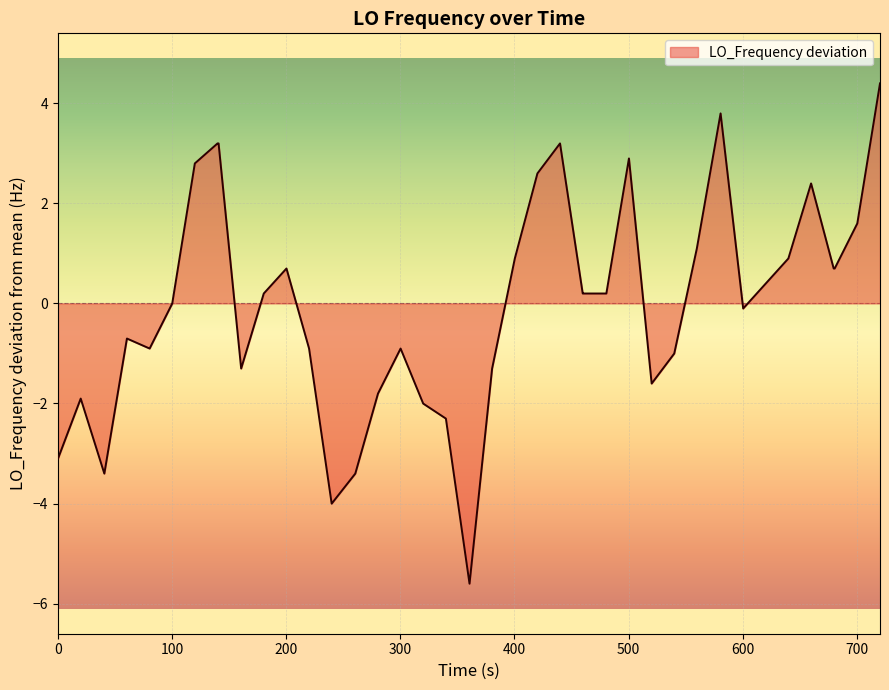

How many lines are shown in the chart?

1